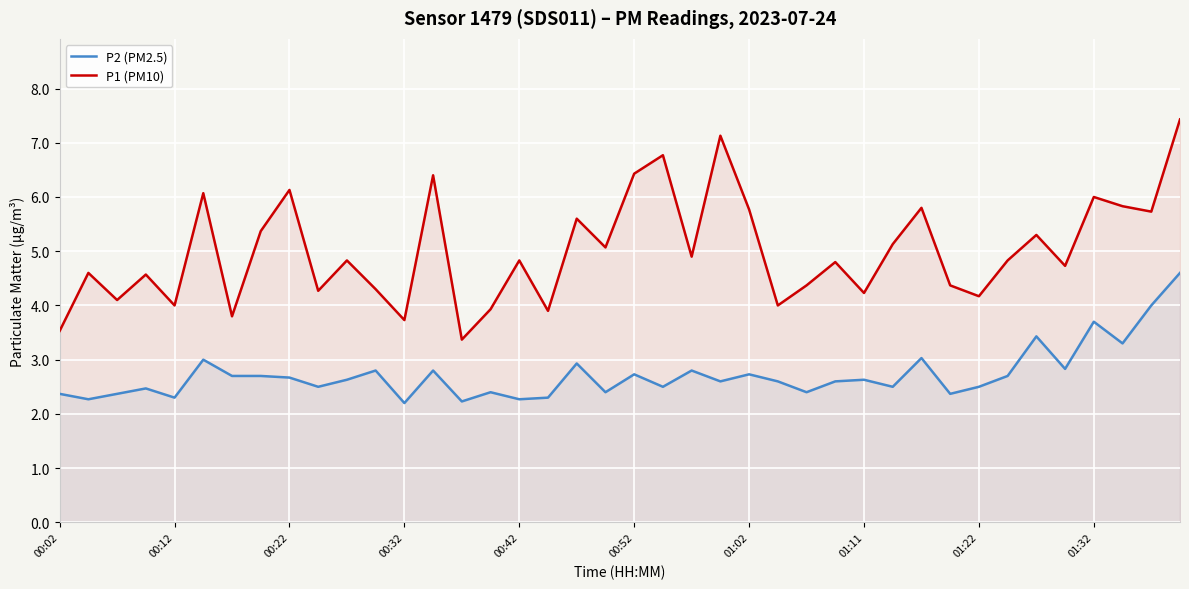

What is the sum of the P1 (PM10) values at 33 and 26?

9.2